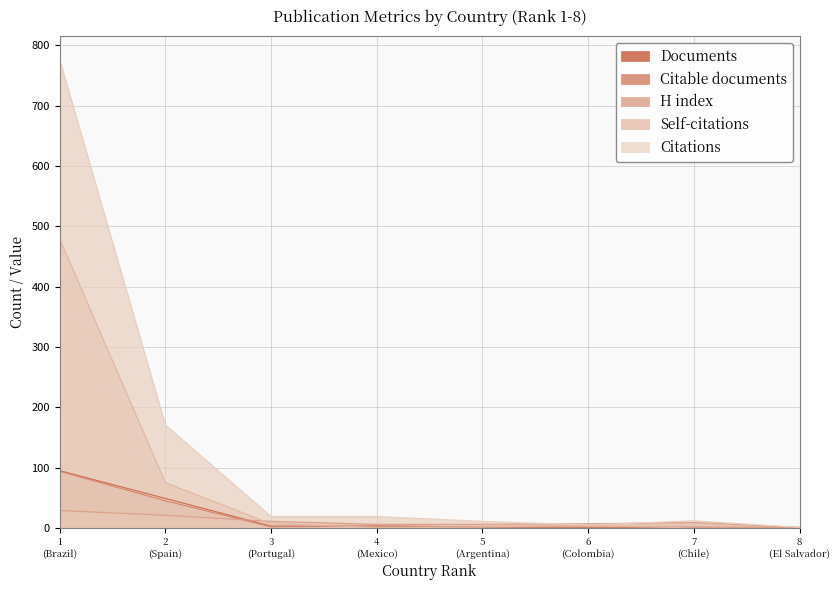

At how many categories does at least one series exceed 702?

1